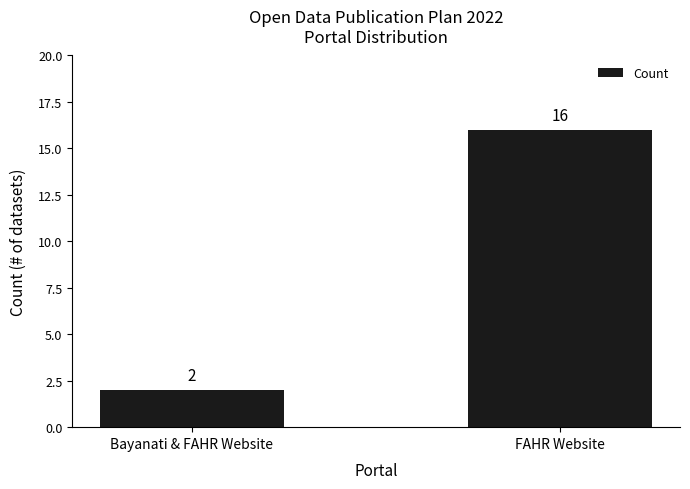

Reading left to right, list all the values displayed in this chart.

Bayanati & FAHR Website=2	FAHR Website=16